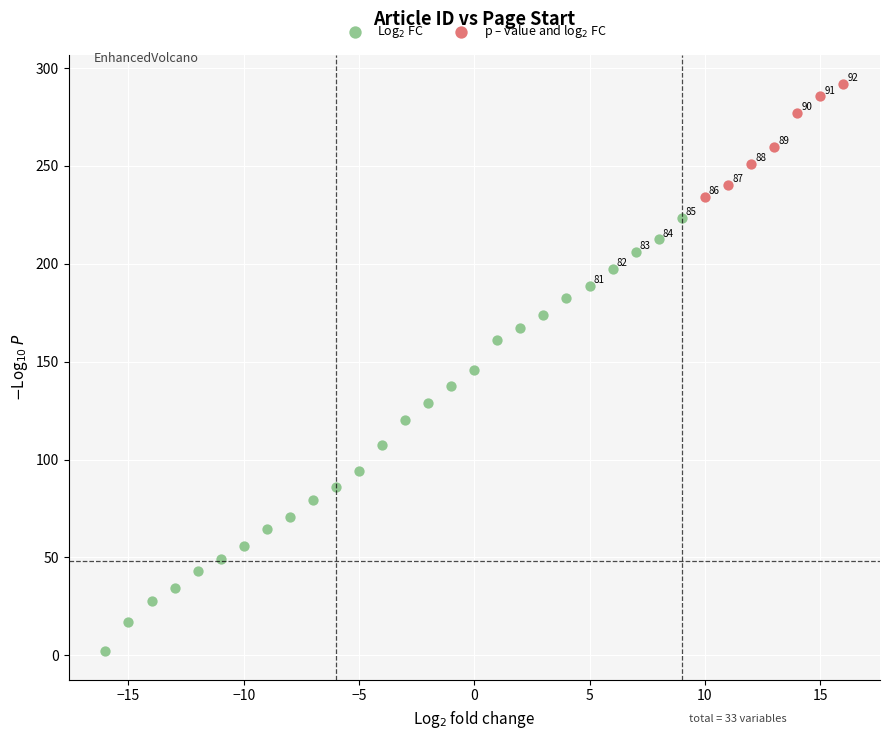

Which series has the largest Y range (max minus min)?

Log$_2$ FC